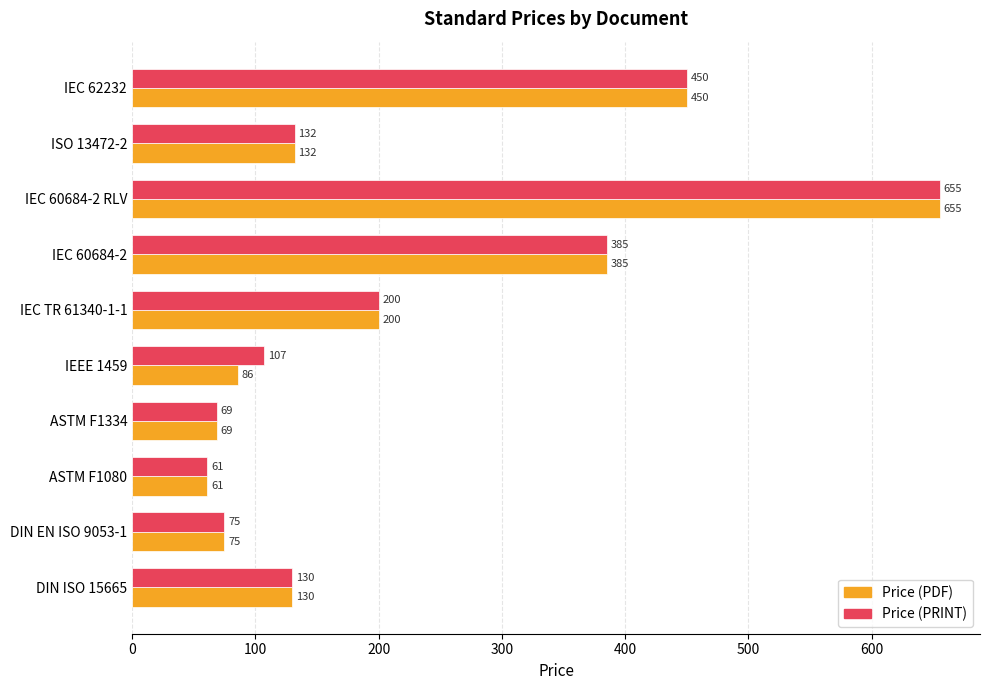

What is the maximum value shown in the chart?

655.0